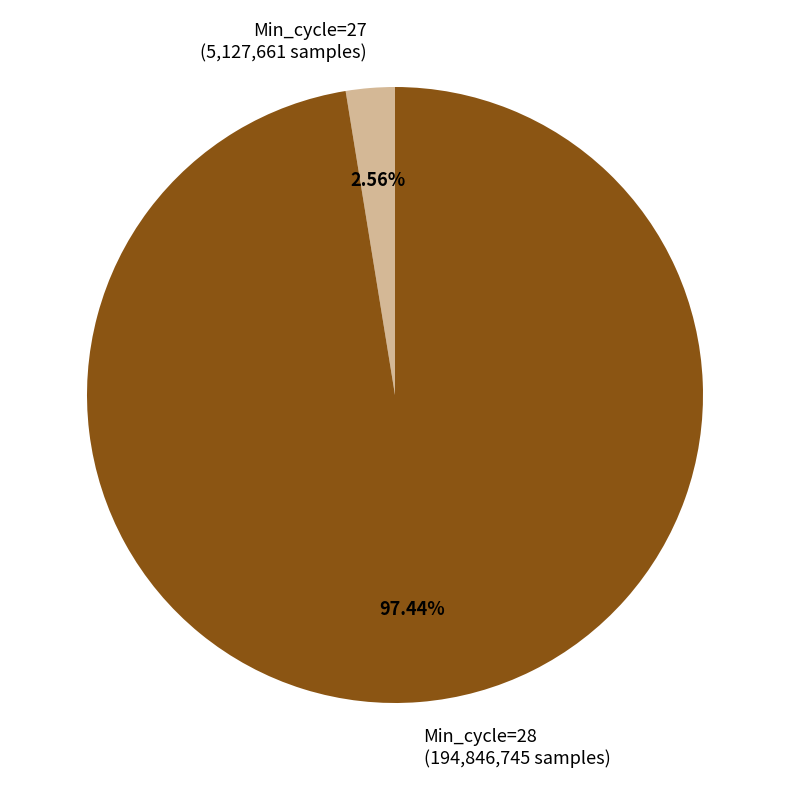

What percentage is the Min_cycle=27 slice, to the nearest percent?

3%